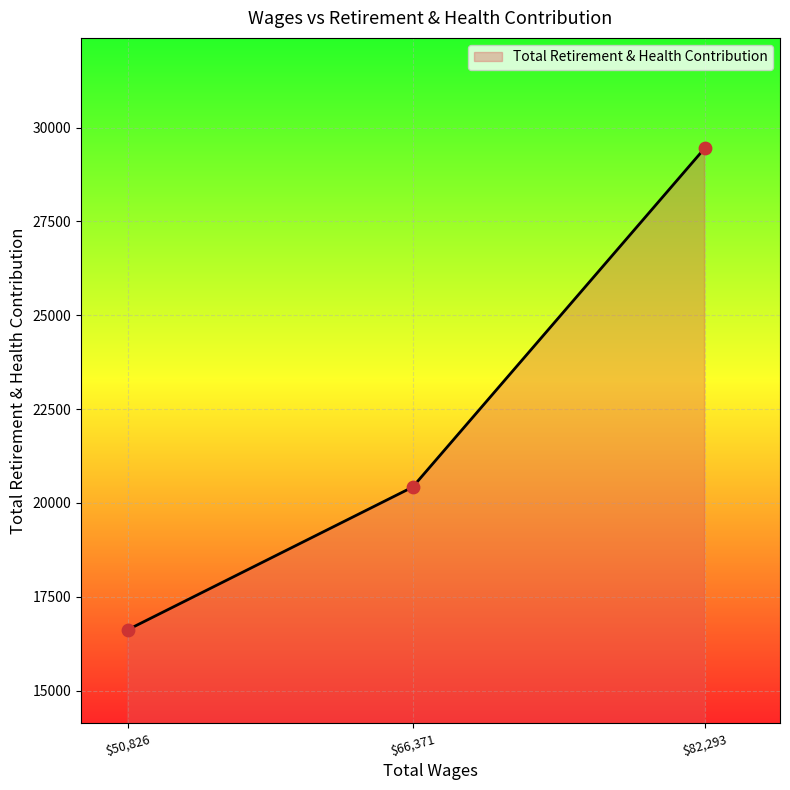

At which category does the chart reach its minimum across all series?

$50,826